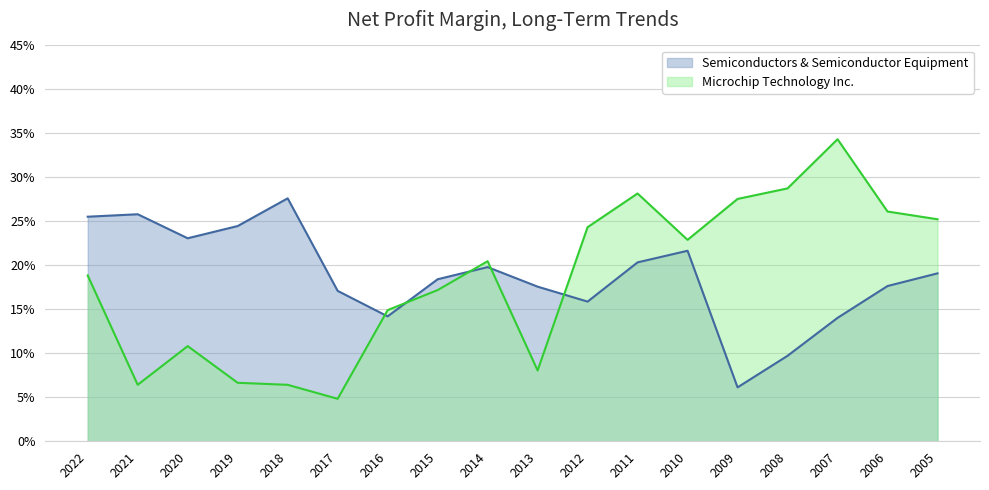

What is the total value across all series at 2007?

0.5